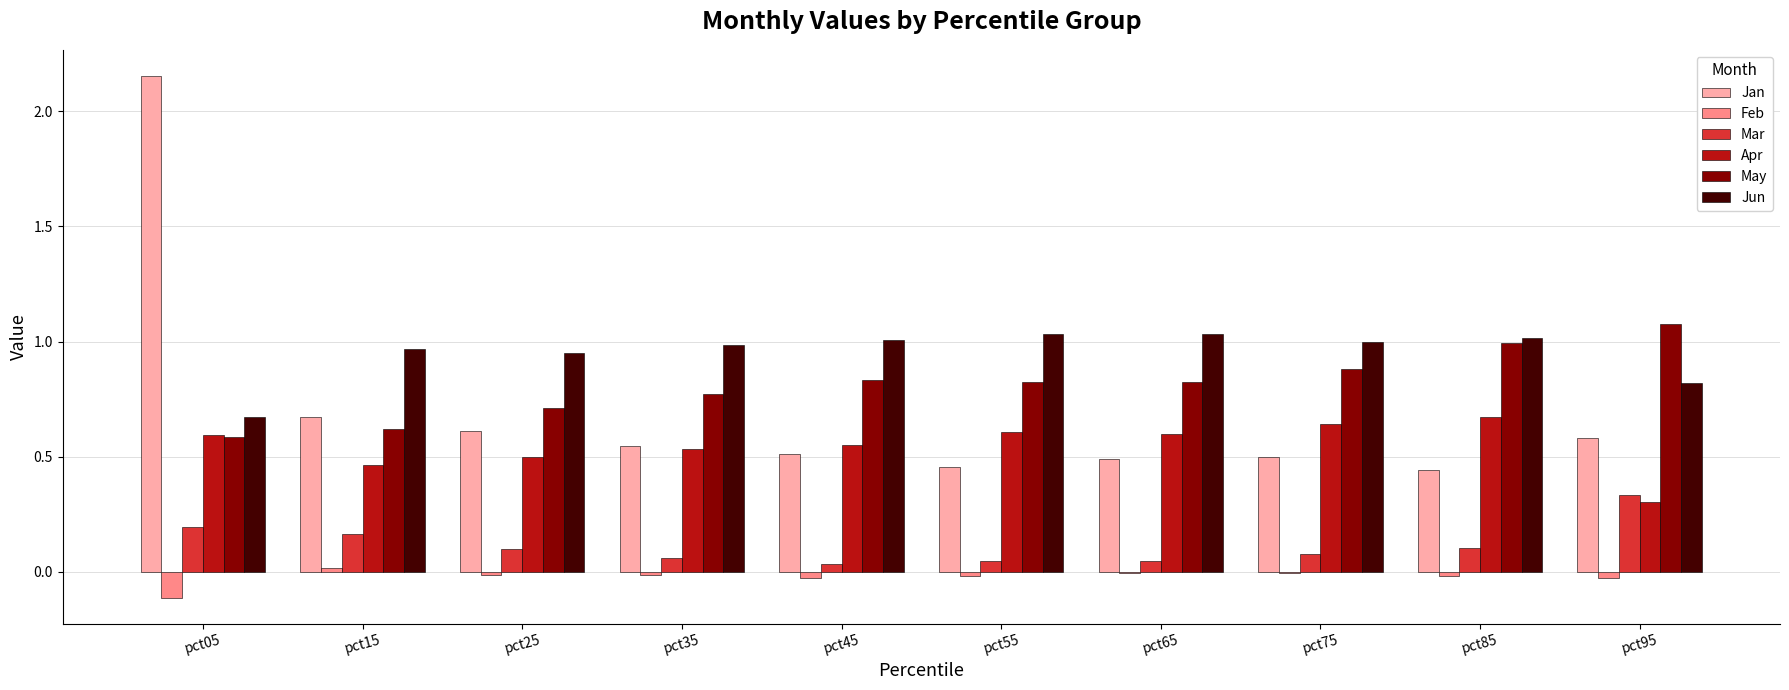

Which series has the largest total across all categories?

Jun